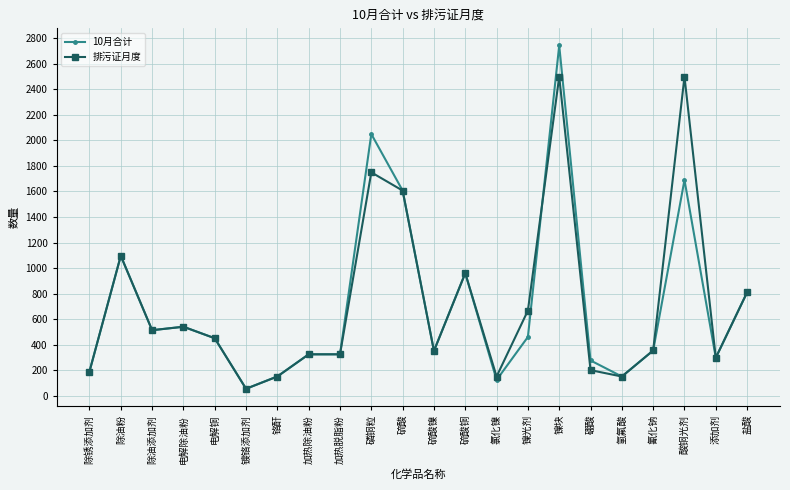

What is the sum of the 10月合计 values at 硫酸 and 铬酐?

1757.9